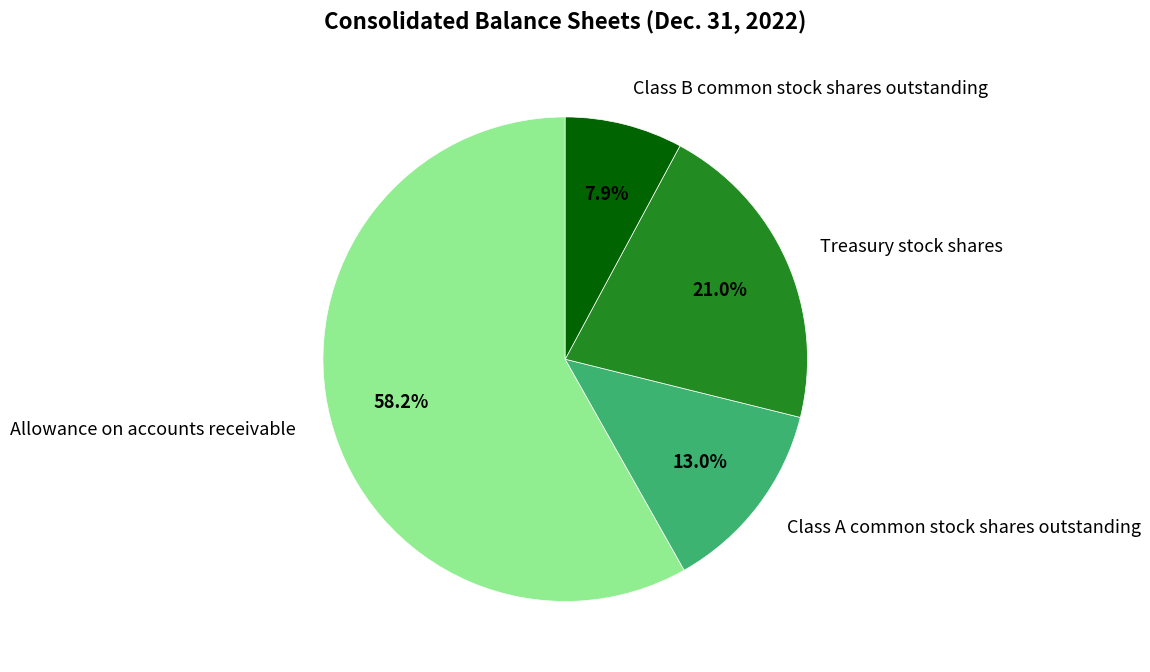

To the nearest percent, what percentage of the pie is Allowance on accounts receivable?

58%